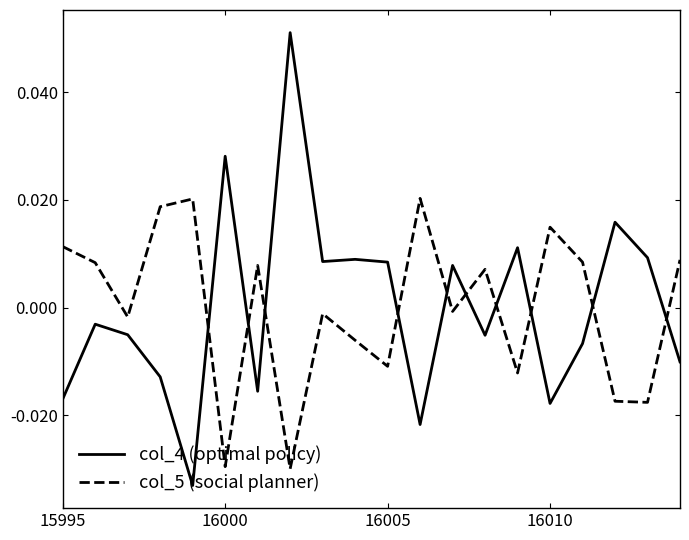

Which series has the widest spread of values?

col_4 (optimal policy)